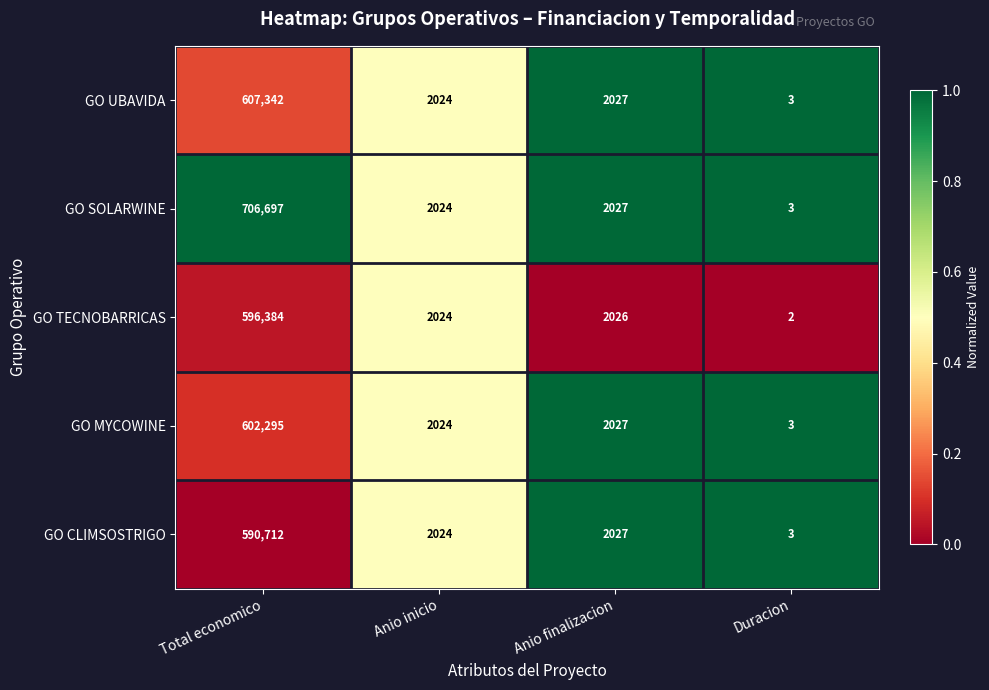

Is the value of GO TECNOBARRICAS at Anio finalizacion greater than the value of GO CLIMSOSTRIGO at Anio inicio?

Yes